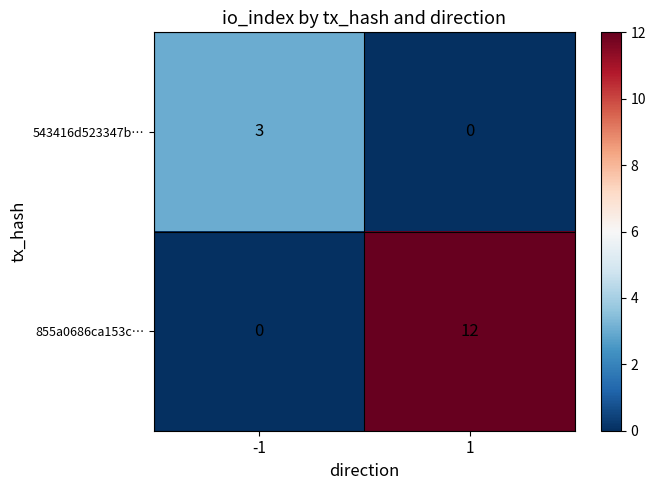

What is the total value across all series at 1?

12